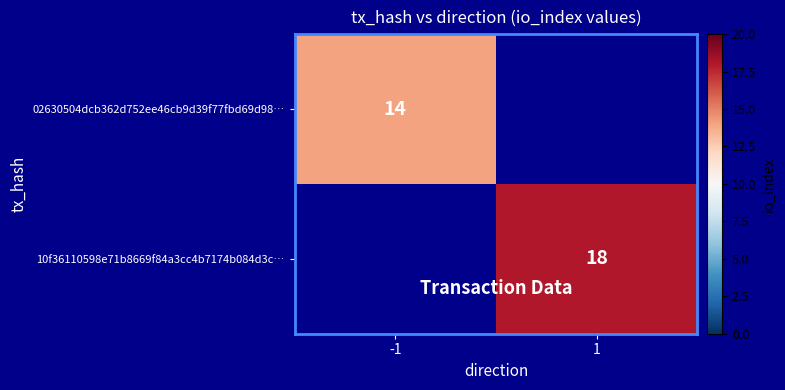

The value of 10f36110598e71b8669f84a3cc4b7174b084d3c… at 1 is 18. True or false?

True